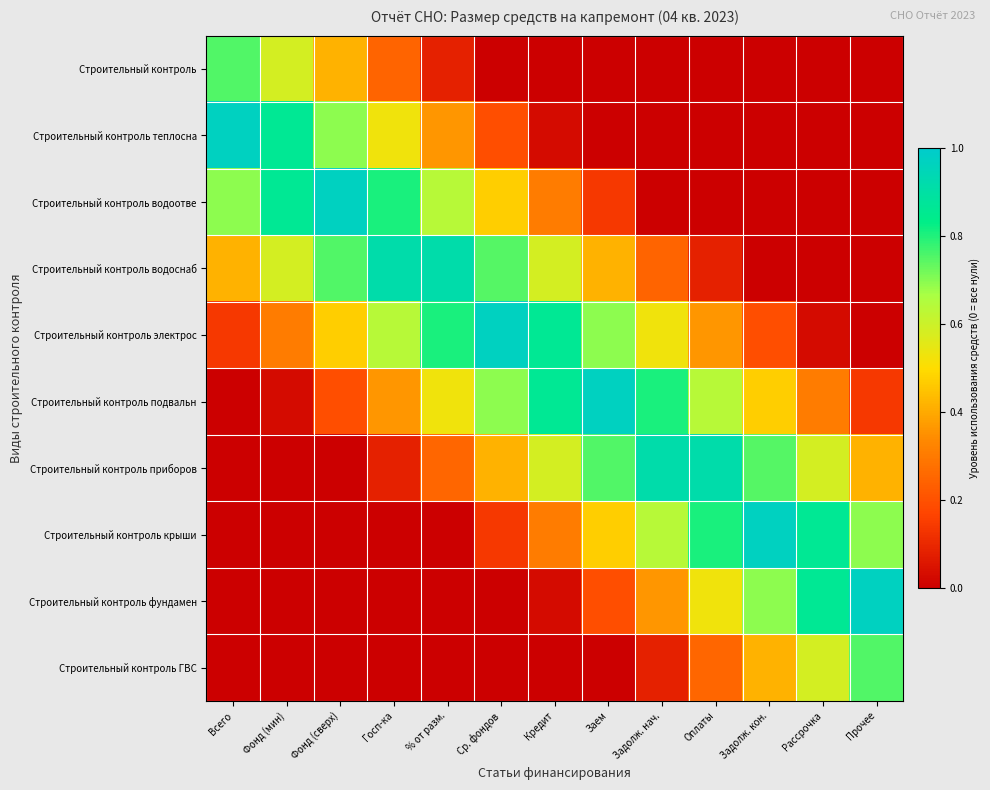

Which series has the largest range (max minus min)?

Строительный контроль электрос